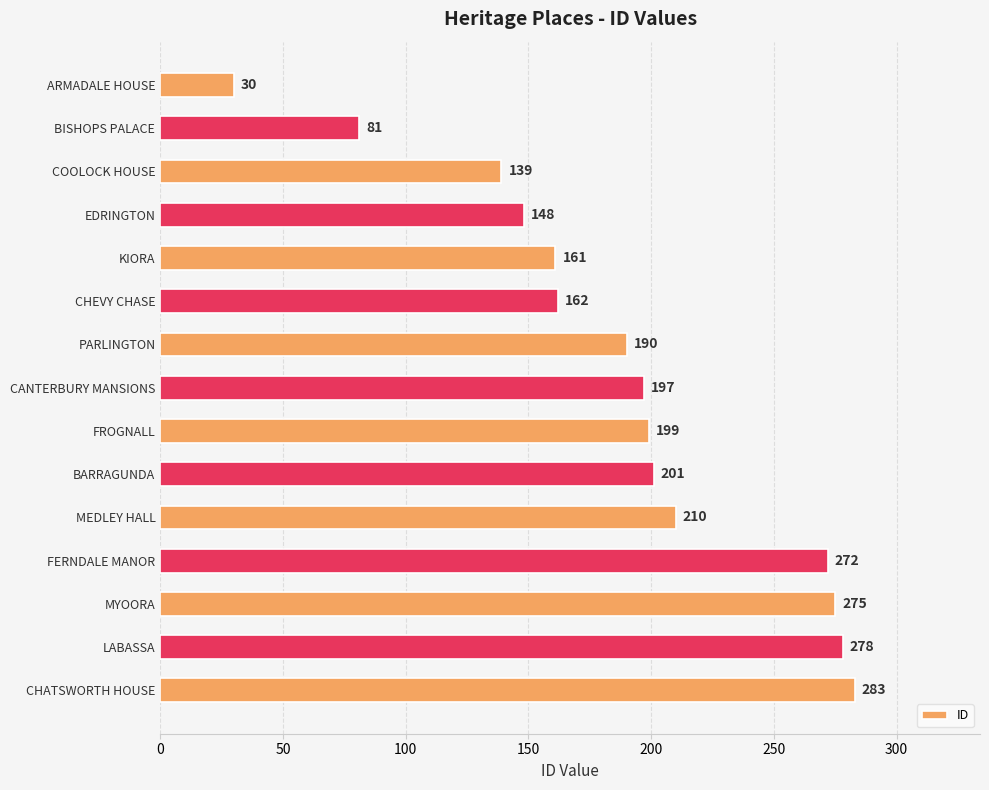

True or false: the data shows 210 at MEDLEY HALL.

True